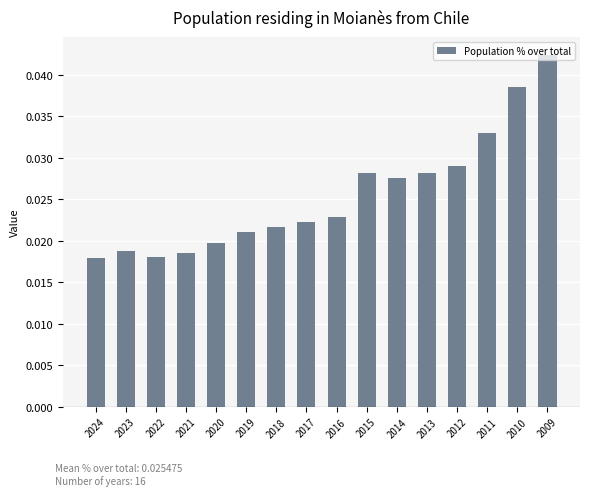

Which category has the highest value across all series?

2009